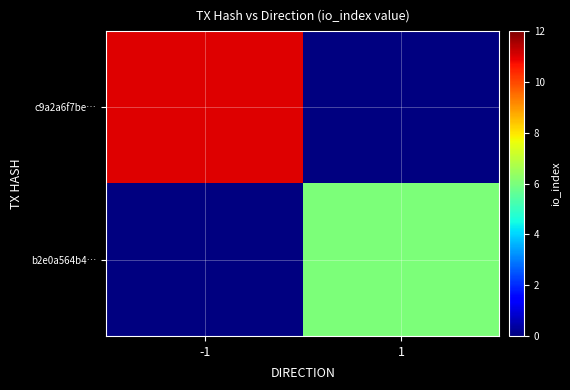

At how many categories does at least one series exceed 6?

1